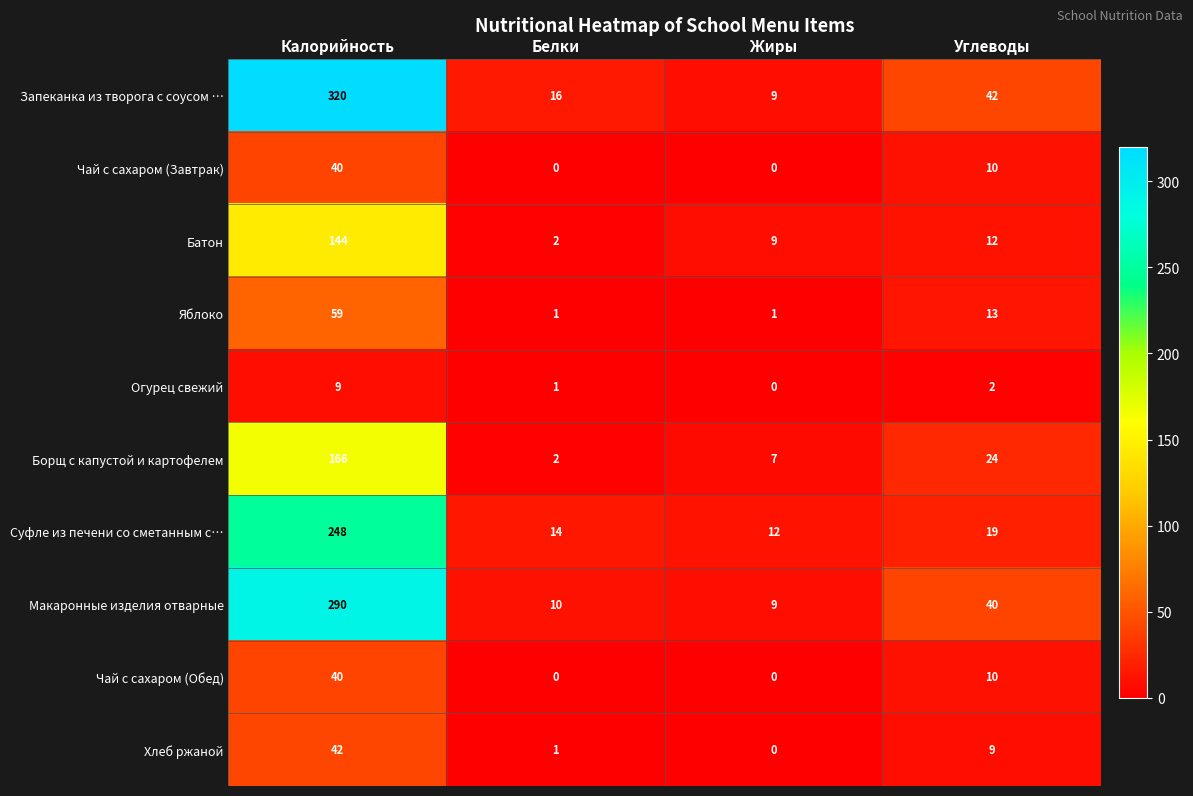

How many categories are shown in the chart?

4